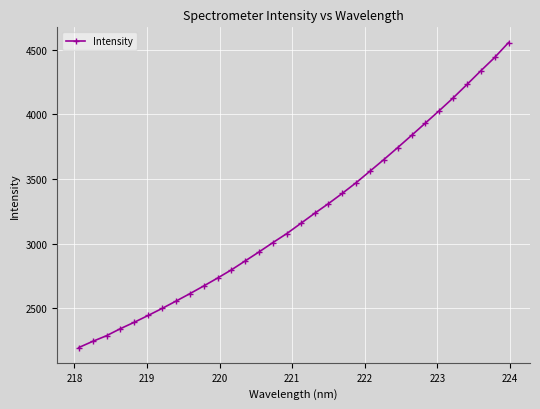

What is the smallest value displayed?

2195.4